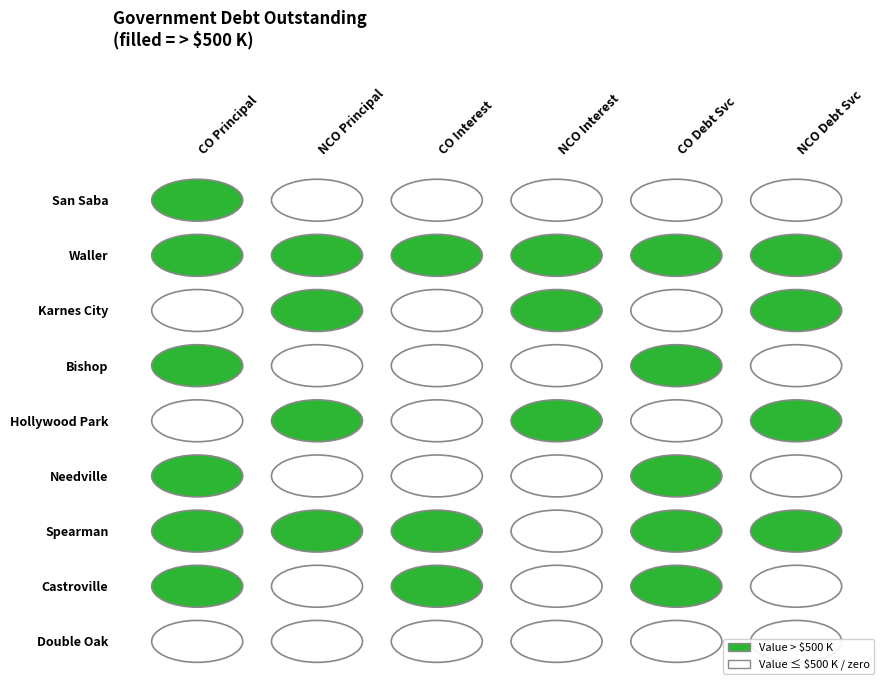

Rank the series by their maximum value, from lowest to highest.

Double Oak, San Saba, Needville, Bishop, Hollywood Park, Spearman, Karnes City, Waller, Castroville